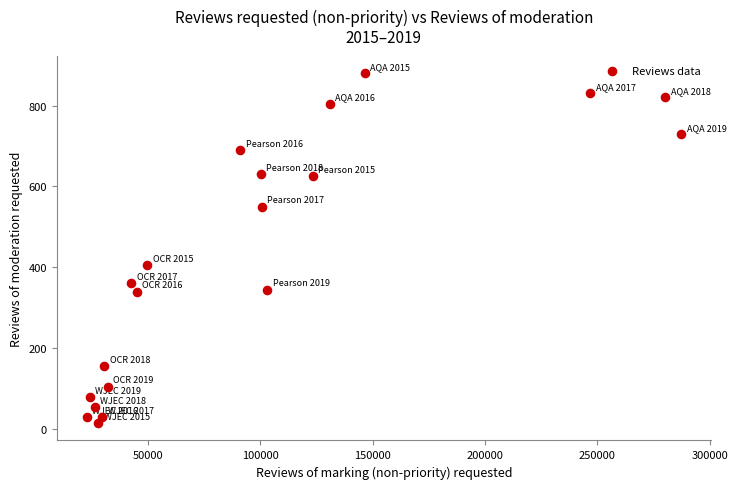

What Y value in the scatter plot is closest to 447?

405